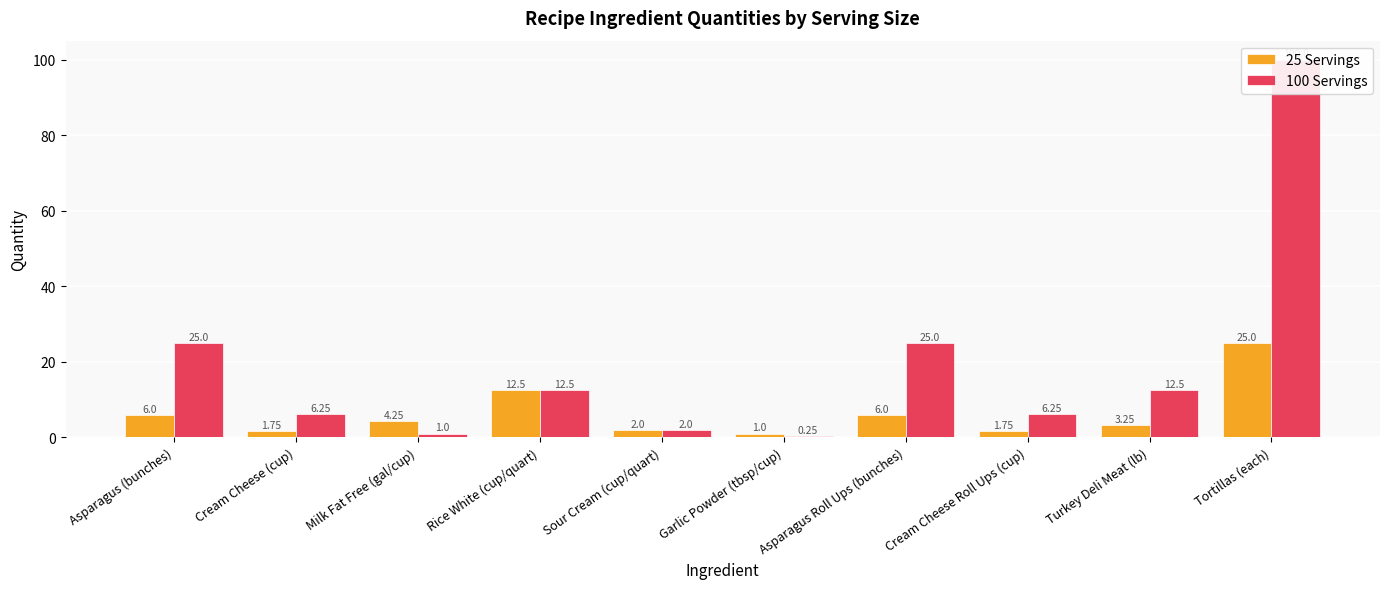

Reading left to right, what are all the values shown in this chart?

25 Servings: Asparagus (bunches)=6.0	Cream Cheese (cup)=1.8	Milk Fat Free (gal/cup)=4.2	Rice White (cup/quart)=12.5	Sour Cream (cup/quart)=2.0	Garlic Powder (tbsp/cup)=1.0	Asparagus Roll Ups (bunches)=6.0	Cream Cheese Roll Ups (cup)=1.8	Turkey Deli Meat (lb)=3.2	Tortillas (each)=25.0
100 Servings: Asparagus (bunches)=25.0	Cream Cheese (cup)=6.2	Milk Fat Free (gal/cup)=1.0	Rice White (cup/quart)=12.5	Sour Cream (cup/quart)=2.0	Garlic Powder (tbsp/cup)=0.2	Asparagus Roll Ups (bunches)=25.0	Cream Cheese Roll Ups (cup)=6.2	Turkey Deli Meat (lb)=12.5	Tortillas (each)=100.0